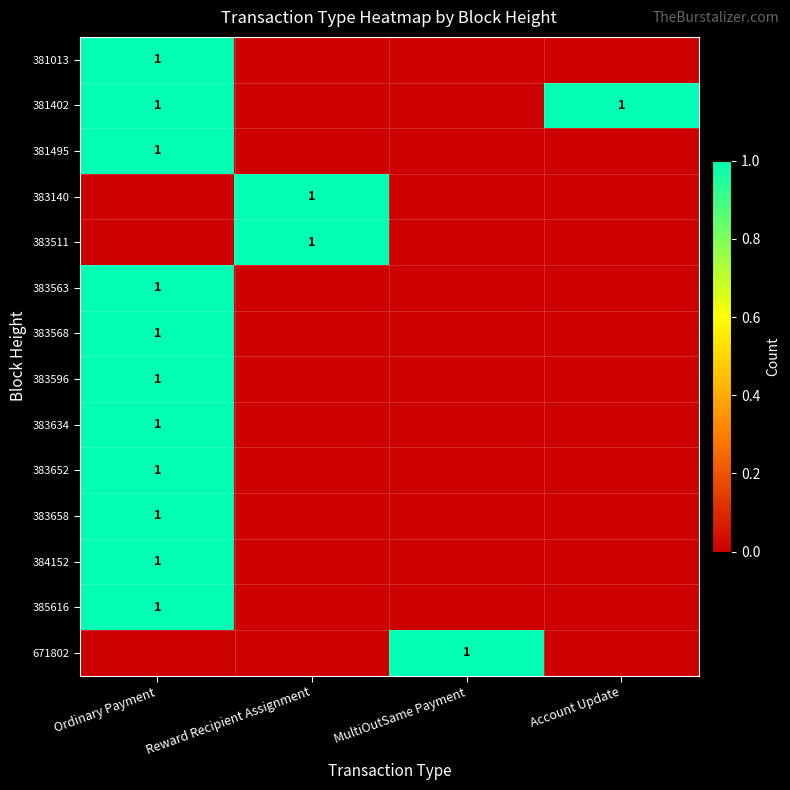

How many values in the 383140 series exceed 0?

1